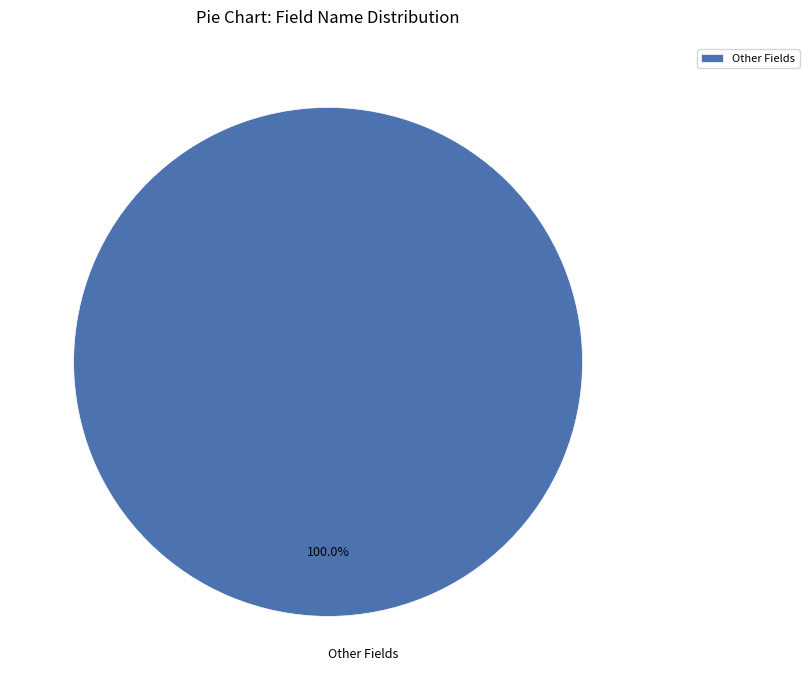

How many slices are in this pie chart?

1